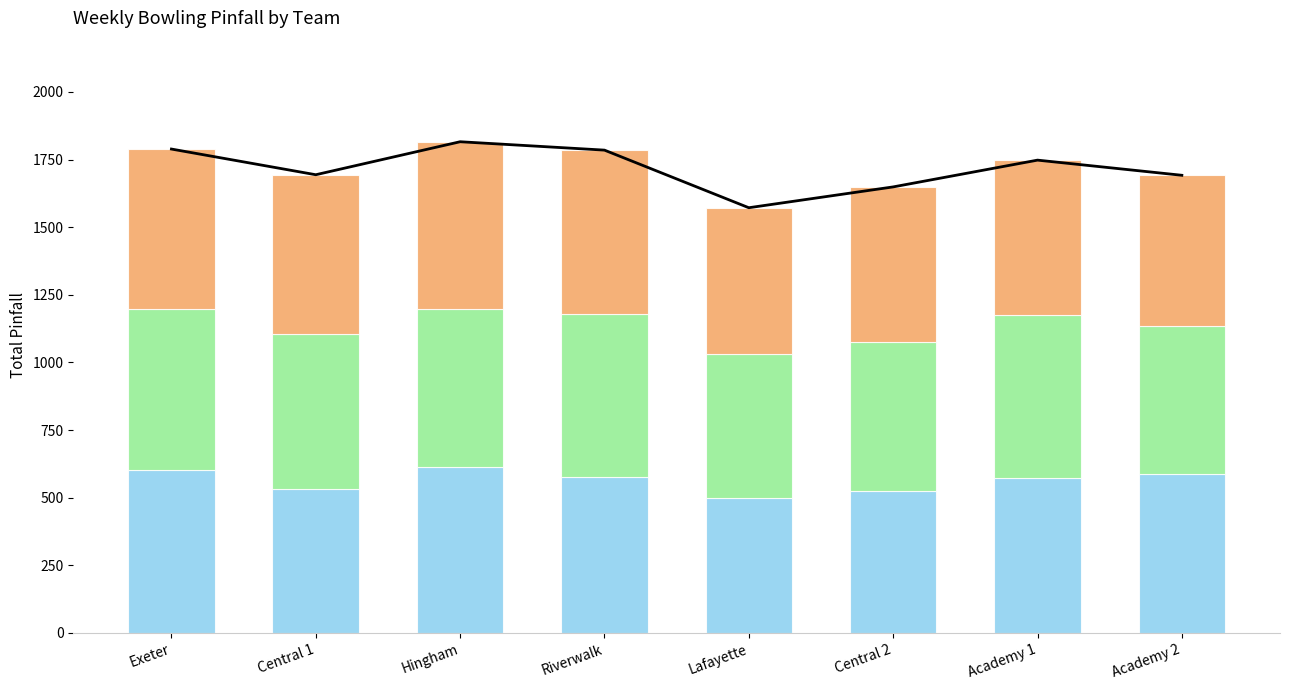

What is the sum of all Game 2 values?

4588